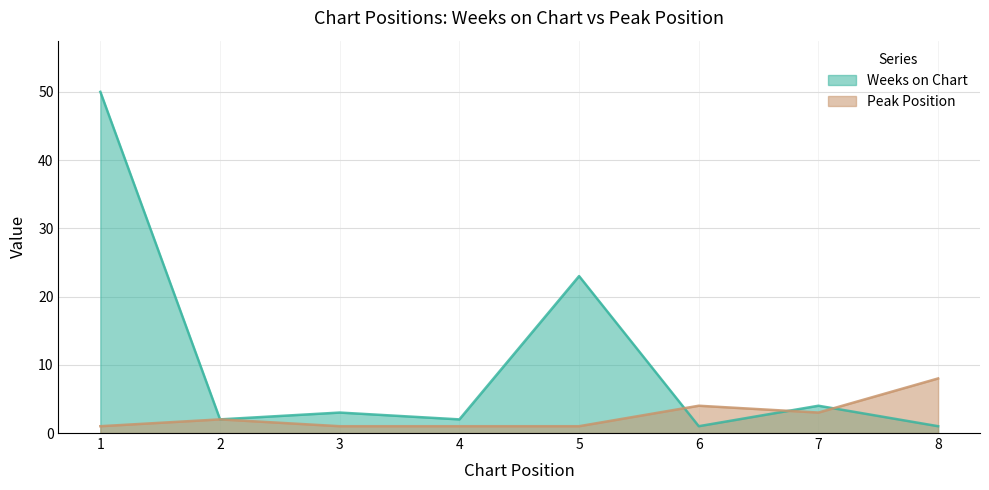

The Peak Position series shows 2 at 1. True or false?

False